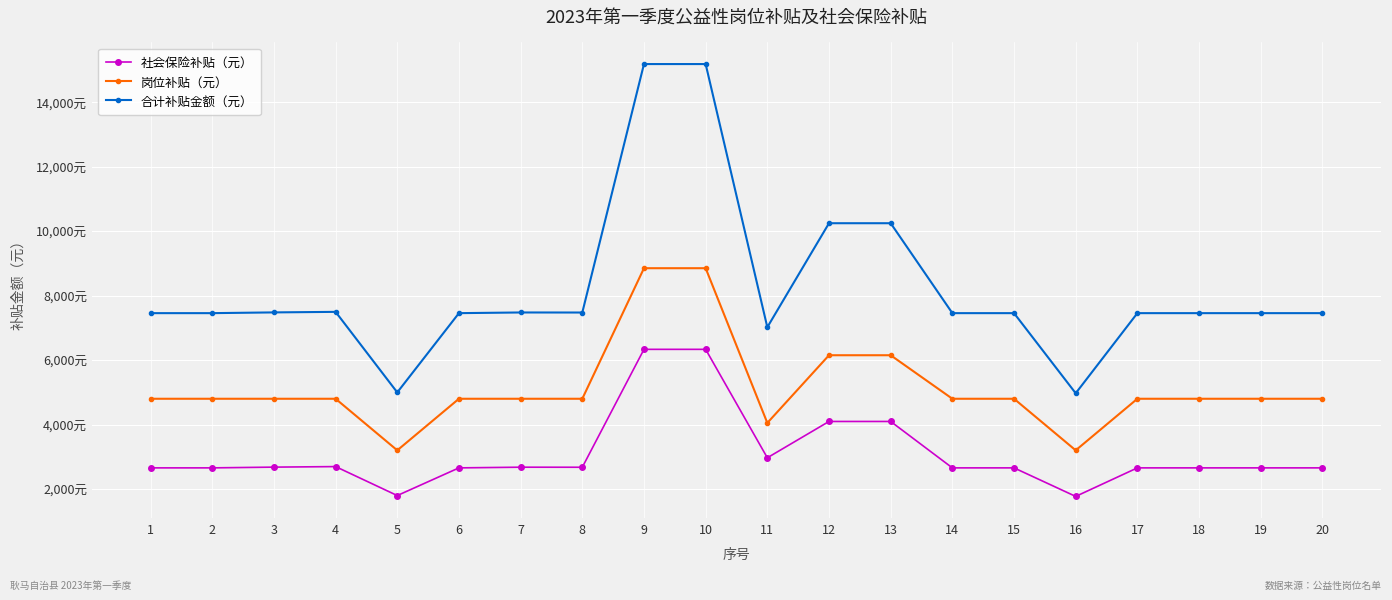

Does the chart have visible grid lines?

Yes